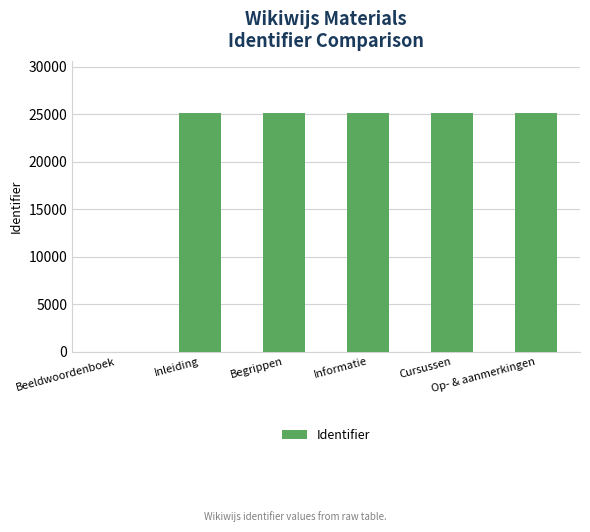

What is the sum of all values?

125460